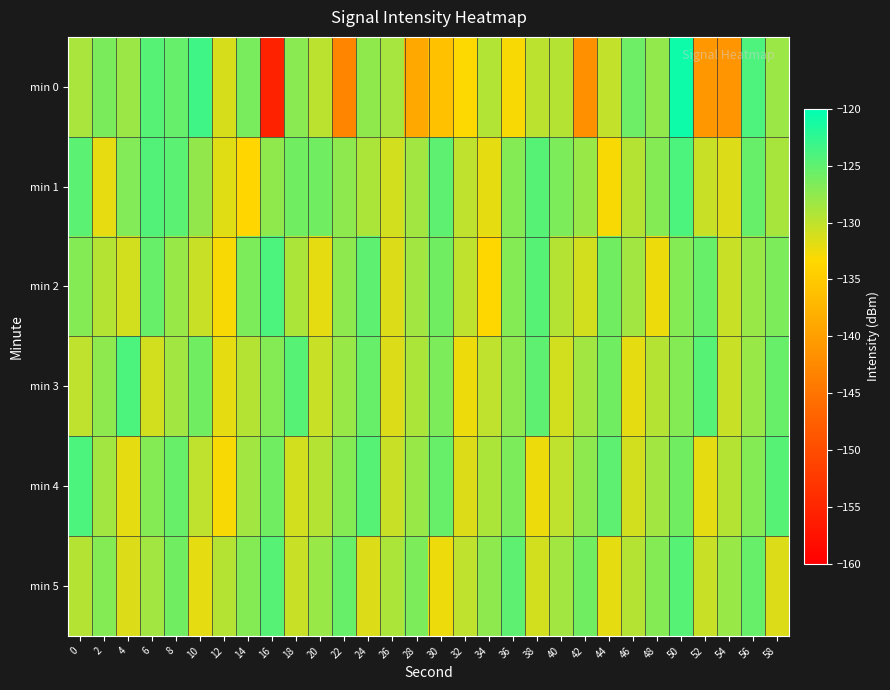

What is the spread (max minus min) of values at 44?

8.0